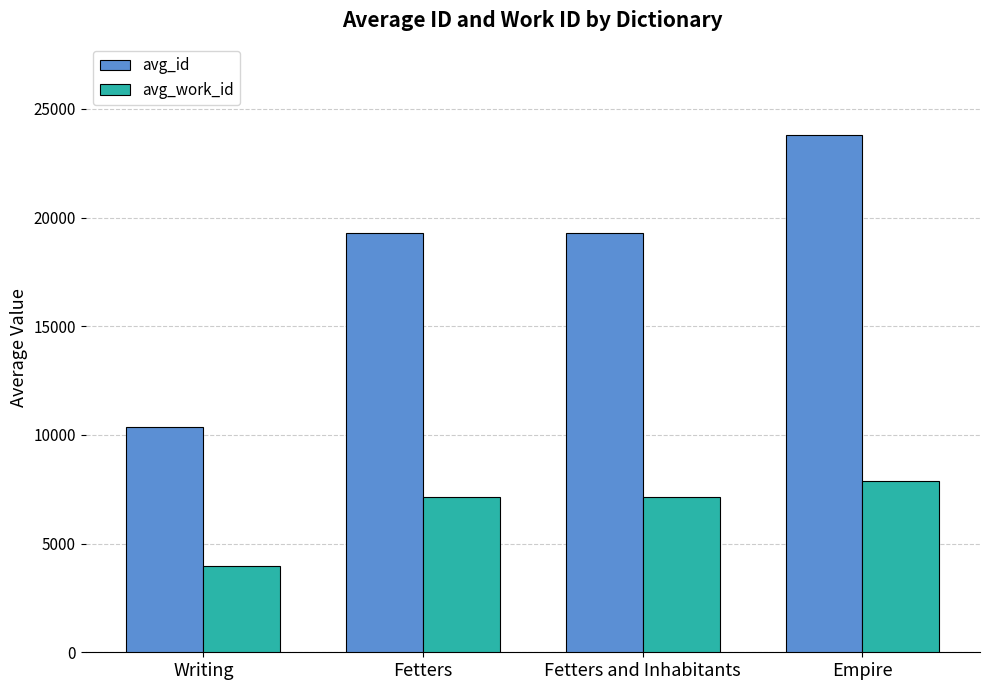

What is the difference between the highest and lowest values at Empire?

15933.0